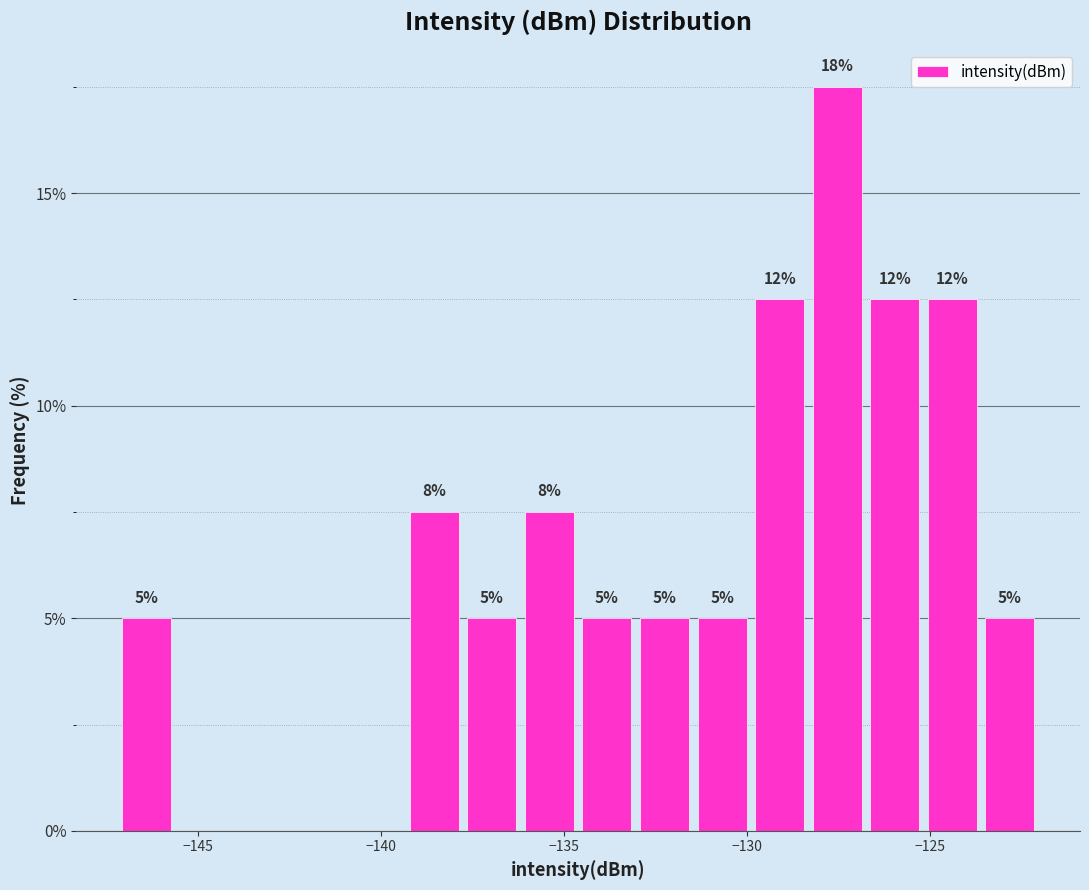

Around what value on the x-axis is the tallest bar? Give the approximate position of its centre, as read against the axis.

-127.5